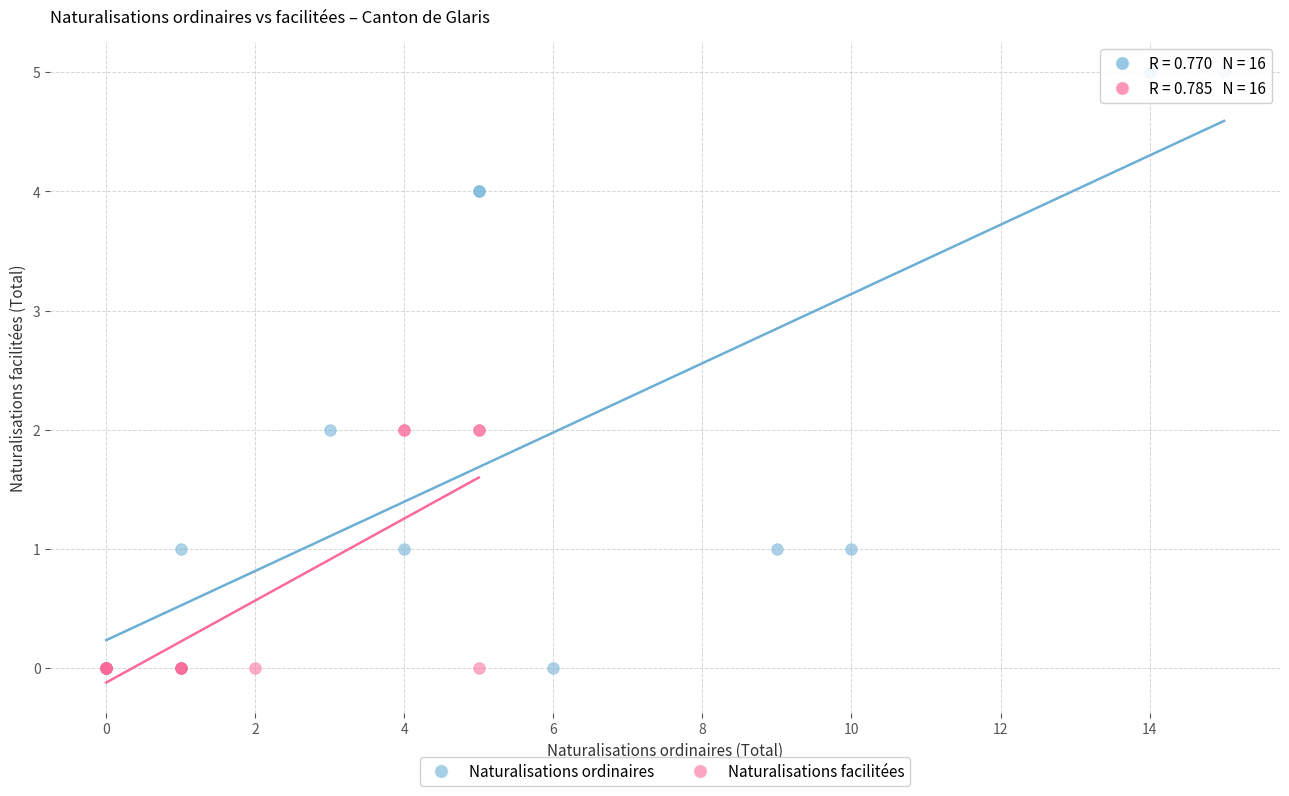

What are all the series names shown in the legend?

Naturalisations ordinaires, Naturalisations facilitées